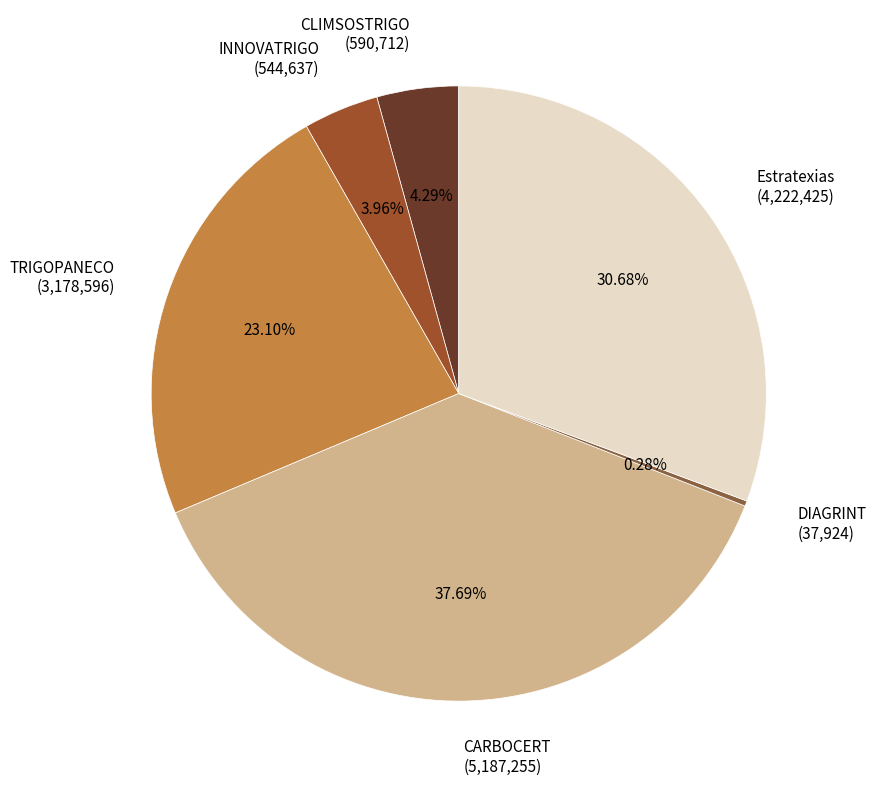

Approximately how many times larger is the value at INNOVATRIGO compared to CARBOCERT?

0.1